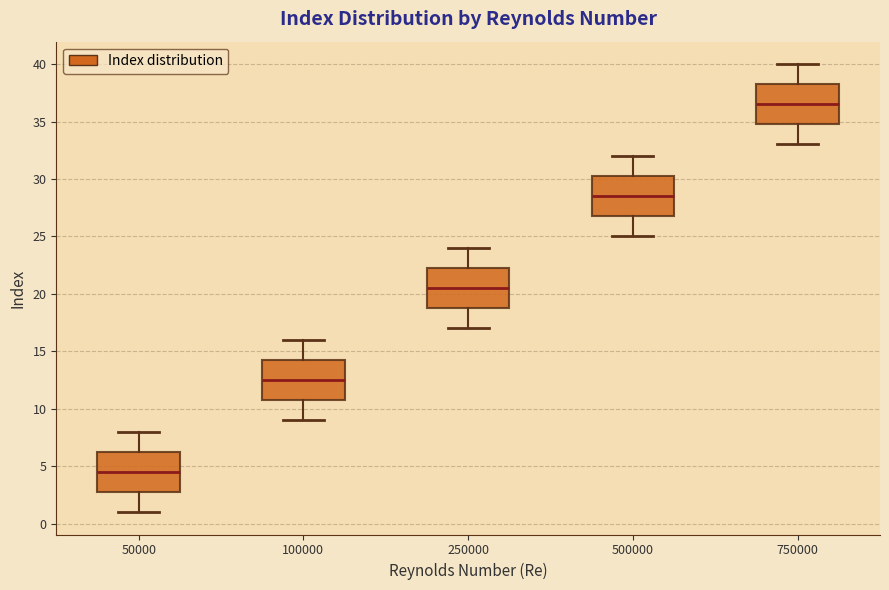

Reading left to right, transcribe this box plot: for each box, give where its median line is, the range the box spans, and where its two whiskers end, as read against the y-axis. The values are not printed on the chart, so give them approximately, as read against the axis.

50000: median 4.5, box 3.0 to 6.5, whiskers 1.0 to 8.0
100000: median 12.5, box 11.0 to 14.5, whiskers 9.0 to 16.0
250000: median 20.5, box 19.0 to 22.5, whiskers 17.0 to 24.0
500000: median 28.5, box 27.0 to 30.5, whiskers 25.0 to 32.0
750000: median 36.5, box 35.0 to 38.5, whiskers 33.0 to 40.0